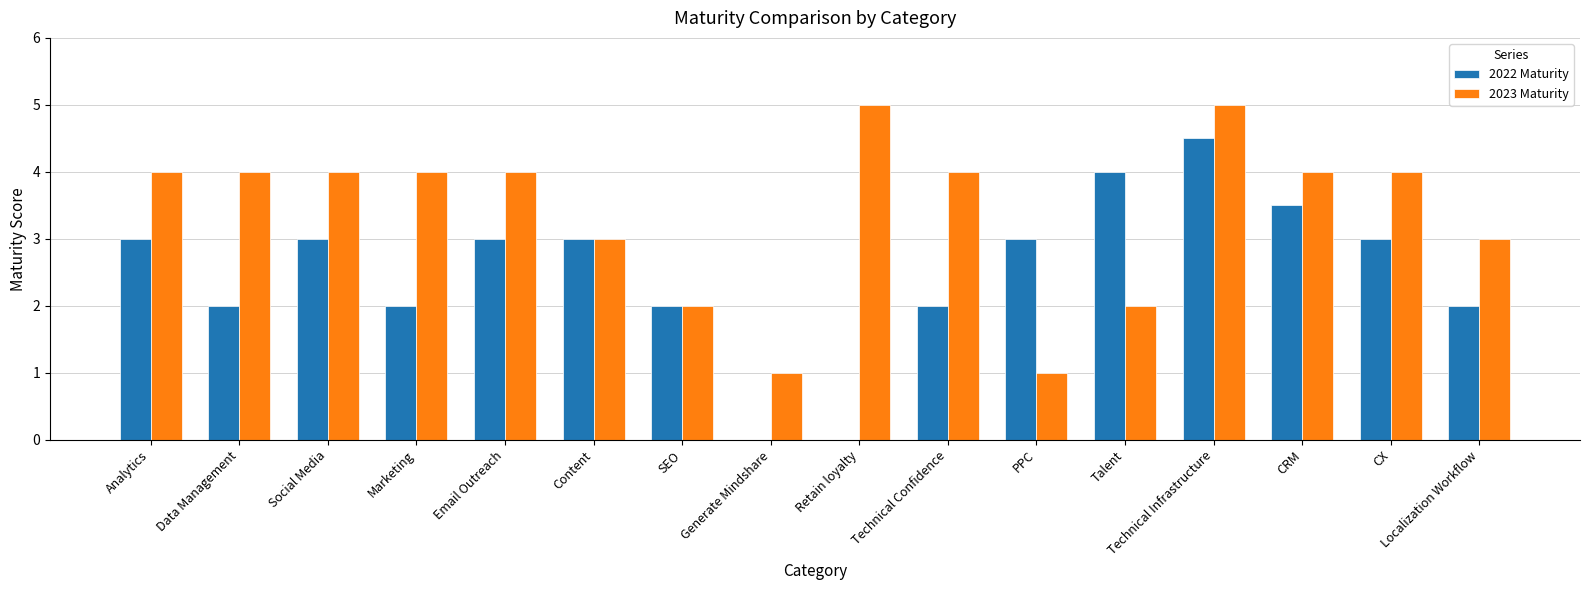

Which series changed the most between Social Media and SEO?

2023 Maturity